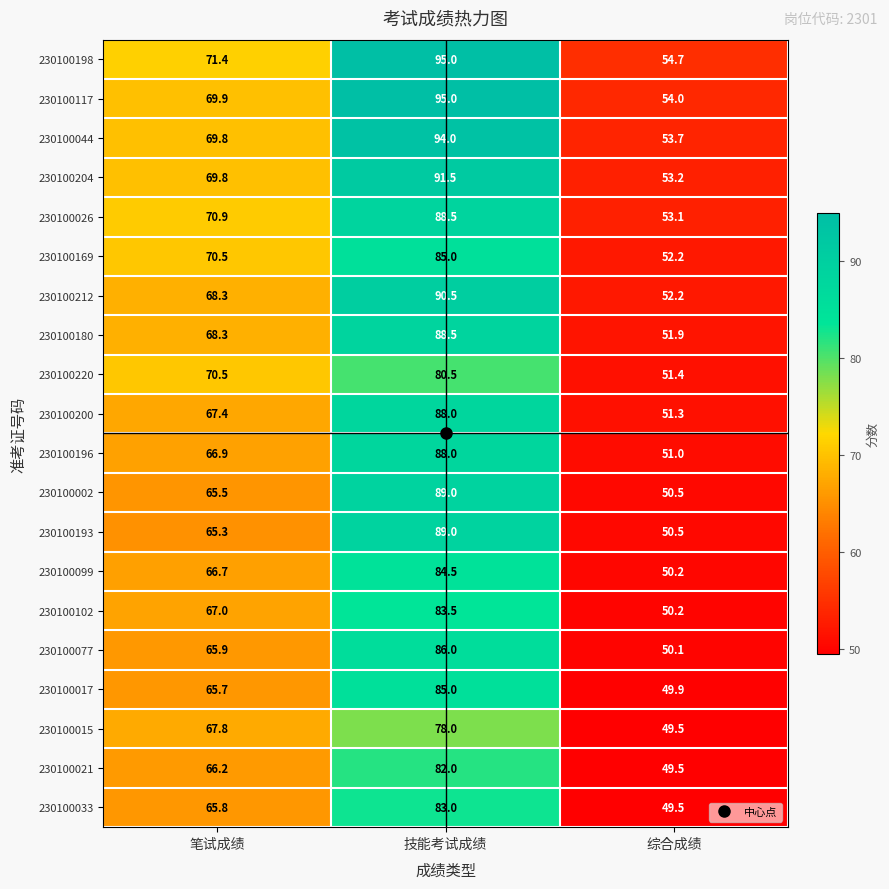

The 230100102 series shows 25.6 at 技能考试成绩. True or false?

False